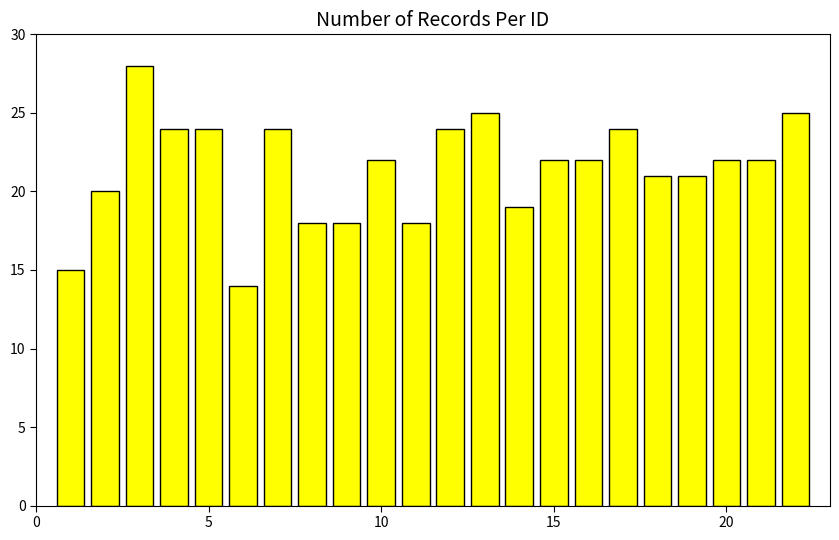

Does the chart contain any negative values?

No